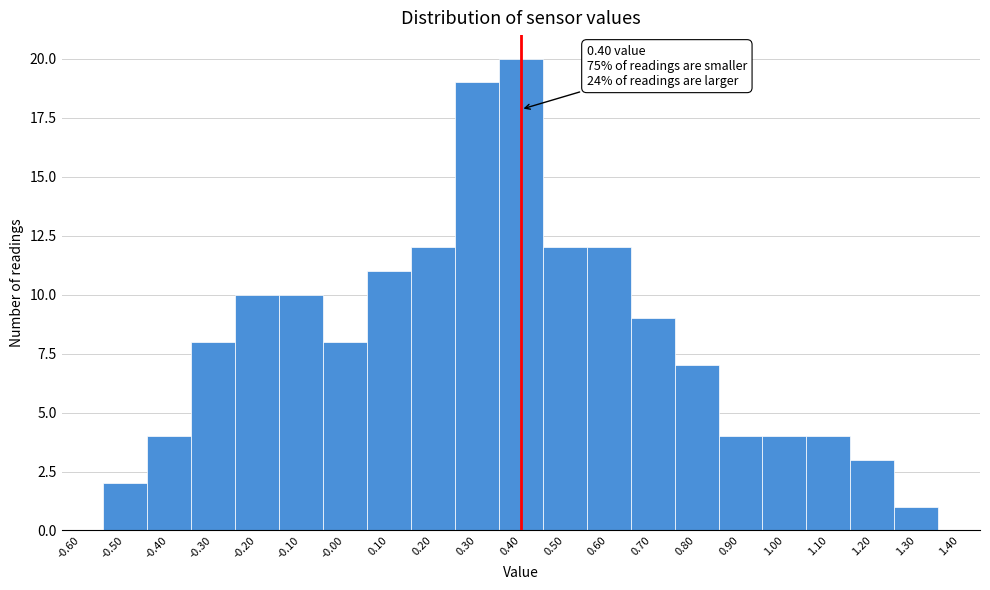

Over which range of the x-axis is the bar tallest?

0.35 to 0.45